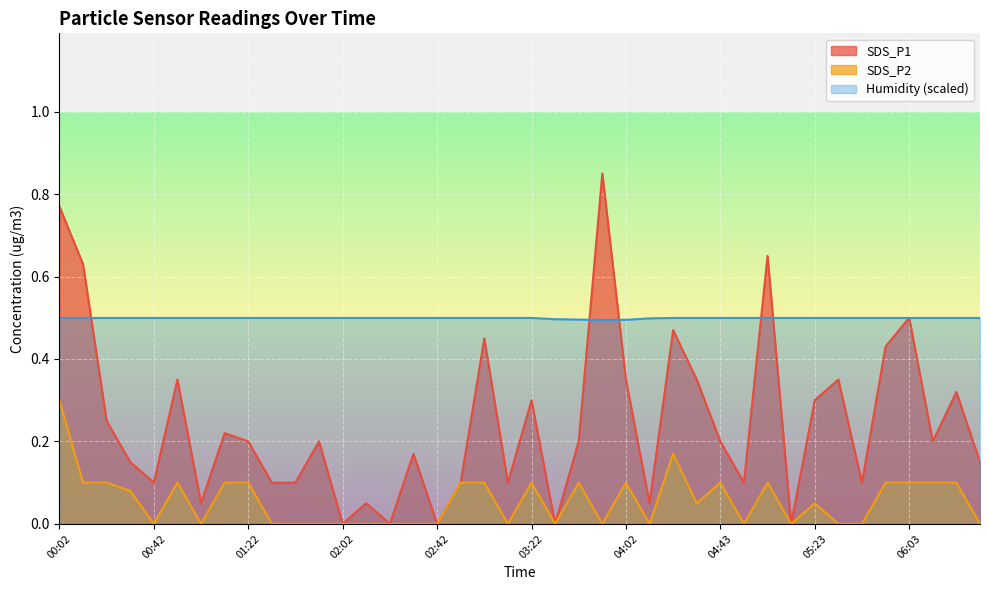

Read the SDS_P1 value at 06:13.

0.2